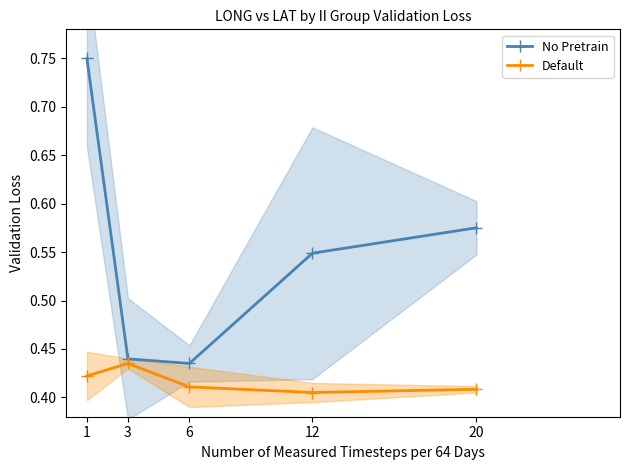

At which category does the chart reach its peak across all series?

1